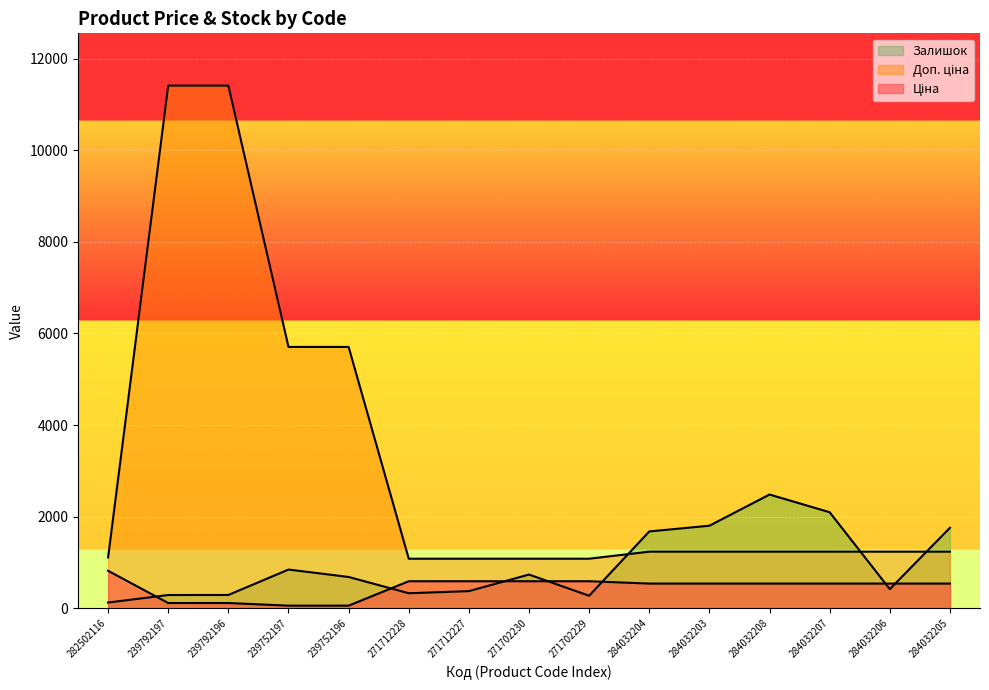

Reading left to right, what are all the values shown in this chart?

Ціна: 282502116=818.5	239792197=114.1	239792196=114.1	239752197=57.0	239752196=57.0	271712228=589.9	271712227=589.9	271702230=589.9	271702229=589.9	284032204=539.0	284032203=539.0	284032208=539.0	284032207=539.0	284032206=539.0	284032205=539.0
Доп. ціна: 282502116=1109.2	239792197=11410.0	239792196=11410.0	239752197=5705.0	239752196=5705.0	271712228=1081.7	271712227=1081.7	271702230=1081.7	271702229=1081.7	284032204=1235.4	284032203=1235.4	284032208=1235.4	284032207=1235.4	284032206=1235.4	284032205=1235.4
Залишок: 282502116=125.0	239792197=289.0	239792196=290.0	239752197=845.0	239752196=683.0	271712228=328.0	271712227=374.0	271702230=736.0	271702229=273.0	284032204=1677.0	284032203=1802.0	284032208=2483.0	284032207=2096.0	284032206=417.0	284032205=1757.0